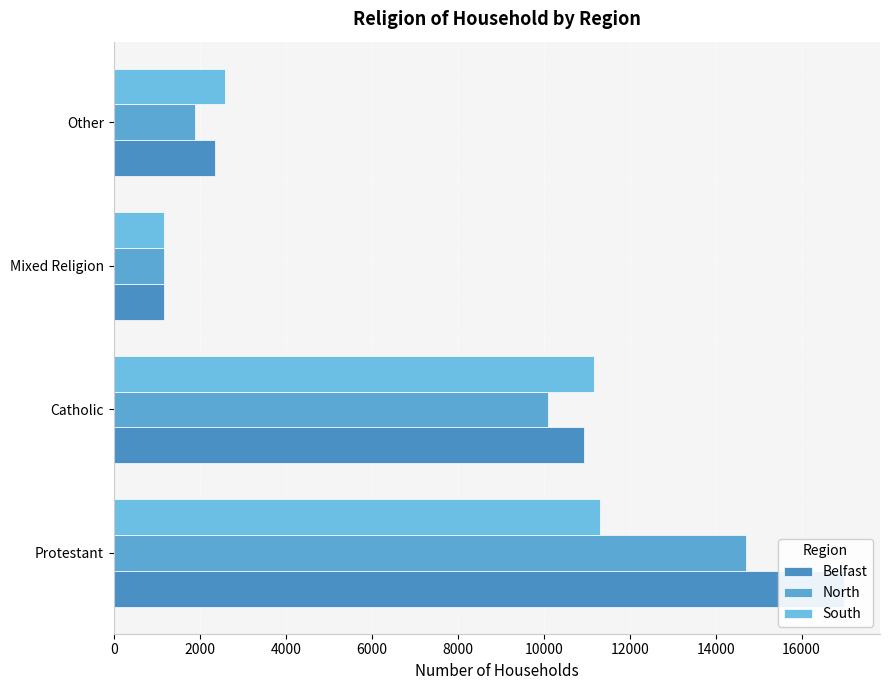

How many data points in North are above 10089?

2